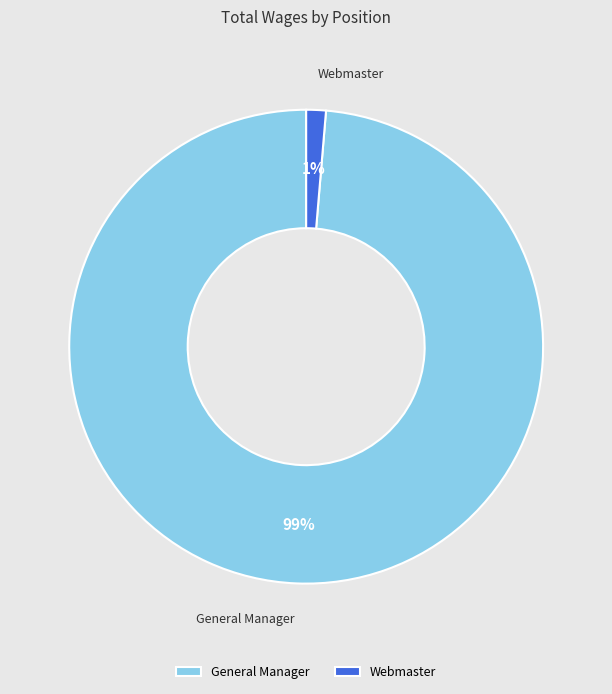

To the nearest percent, what is the average slice percentage?

50%